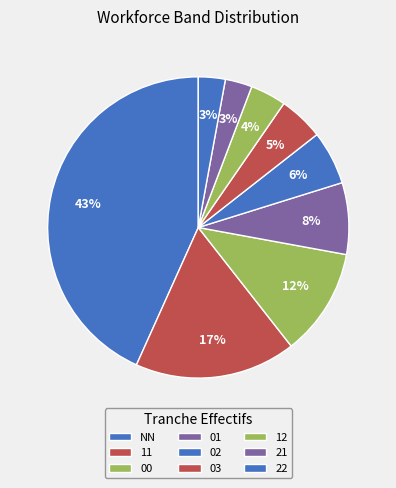

What percentage is the 03 slice, to the nearest percent?

5%